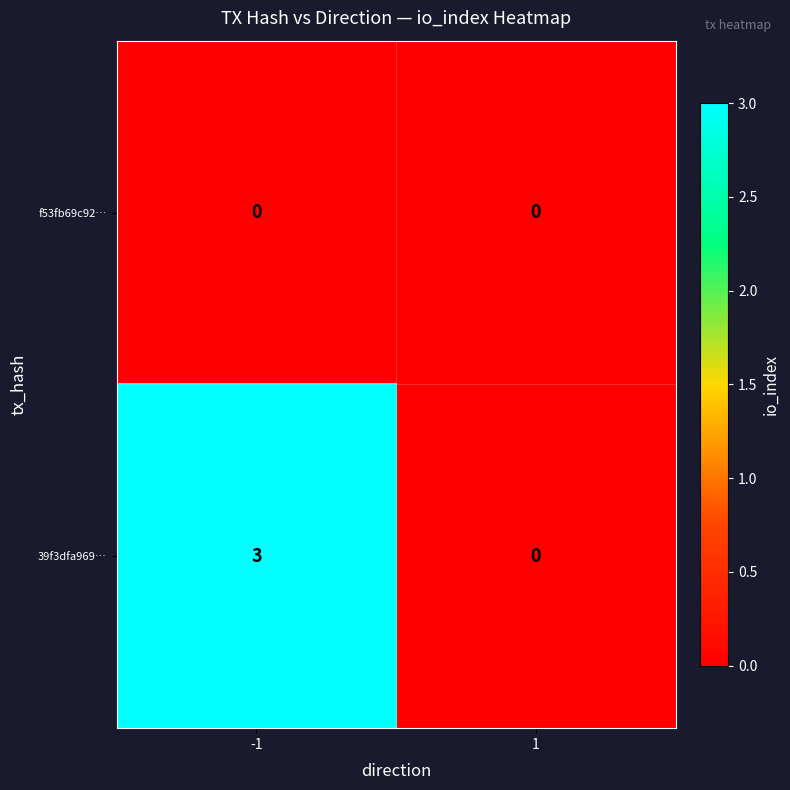

Is it true that f53fb69c92… equals 0 at -1?

True